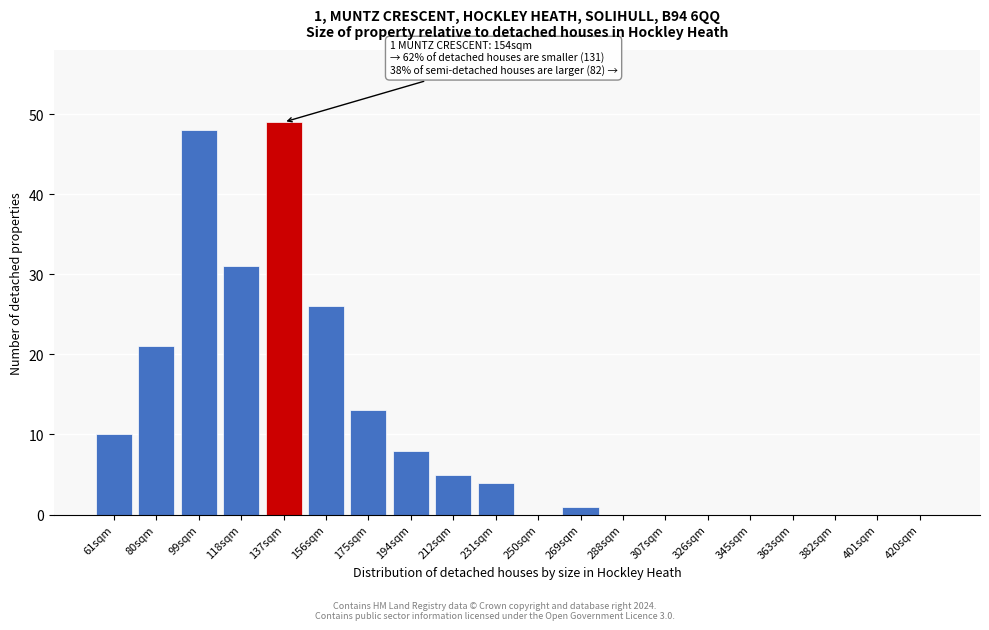

Reading left to right, extract all data points from this chart.

61sqm=10	80sqm=21	99sqm=48	118sqm=31	137sqm=49	156sqm=26	175sqm=13	194sqm=8	212sqm=5	231sqm=4	250sqm=0	269sqm=1	288sqm=0	307sqm=0	326sqm=0	345sqm=0	363sqm=0	382sqm=0	401sqm=0	420sqm=0